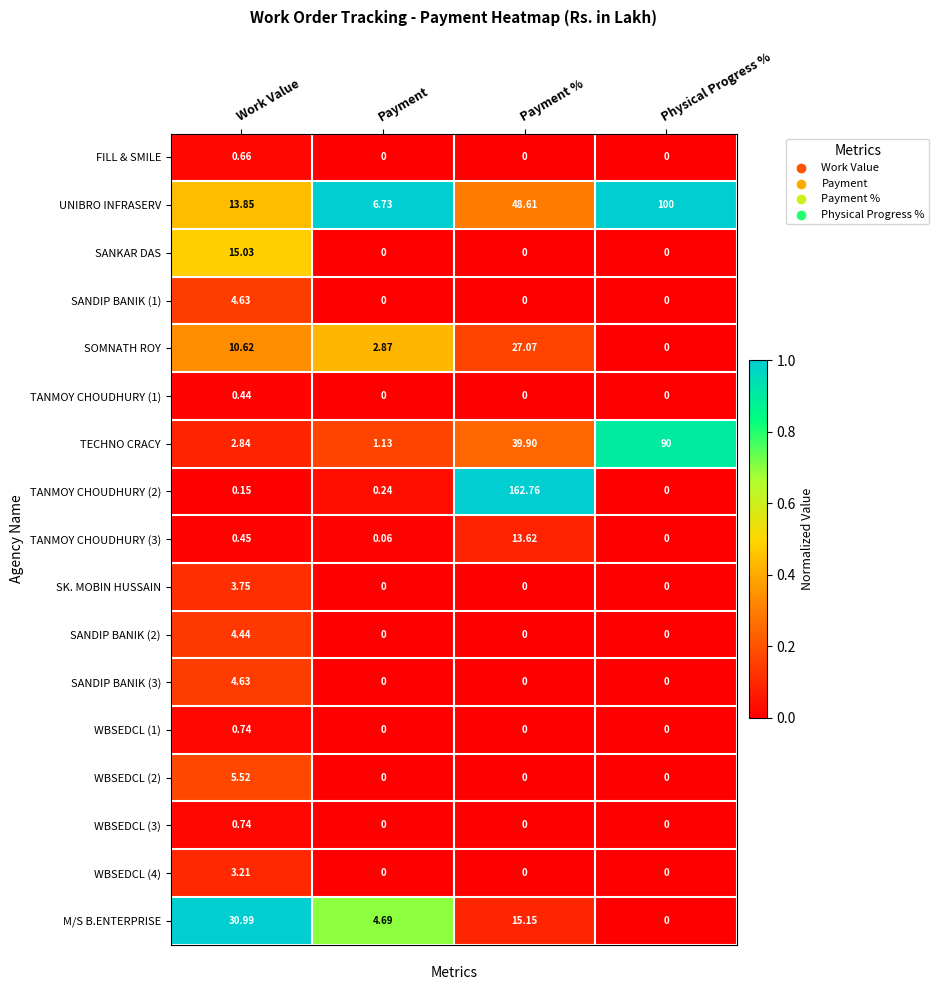

At how many categories does at least one series exceed 0?

4